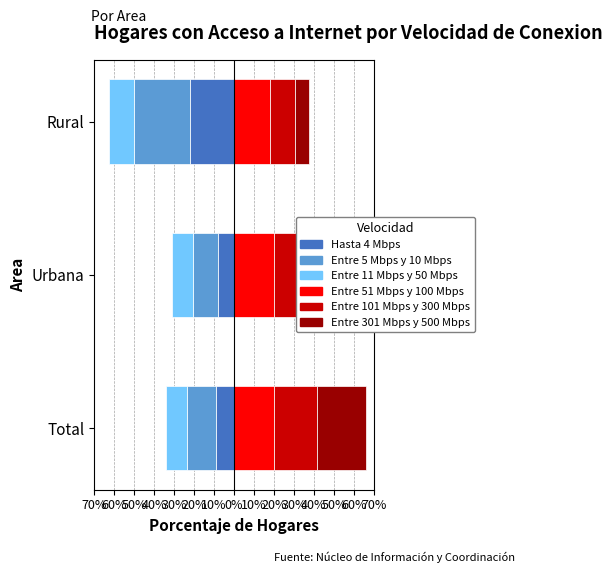

Reading left to right, extract all data points from this chart.

Hasta 4 Mbps: -9.1	-7.8	-21.9
Entre 5 Mbps y 10 Mbps: -14.4	-12.9	-28.2
Entre 11 Mbps y 50 Mbps: -10.6	-10.4	-12.3
Entre 51 Mbps y 100 Mbps: 19.8	20.0	18.0
Entre 101 Mbps y 300 Mbps: 21.9	22.9	12.6
Entre 301 Mbps y 500 Mbps: 24.2	26.1	7.0